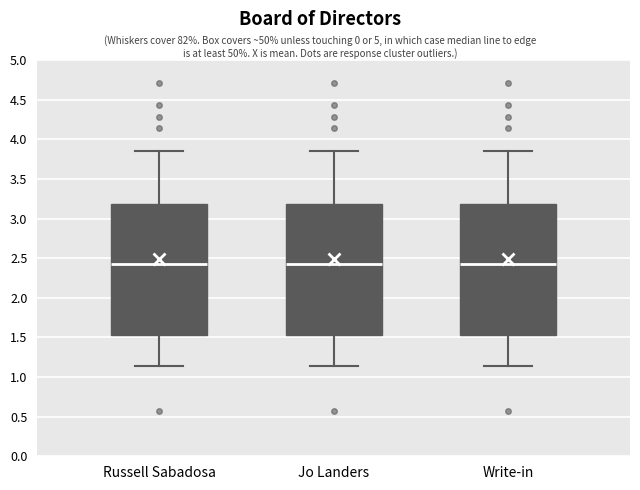

Reading left to right, transcribe this box plot: for each box, give where its median line is, the range the box spans, and where its two whiskers end, as read against the y-axis. The values are not printed on the chart, so give them approximately, as read against the axis.

Russell Sabadosa: median 2.45, box 1.55 to 3.20, whiskers 1.15 to 3.85
Jo Landers: median 2.45, box 1.55 to 3.20, whiskers 1.15 to 3.85
Write-in: median 2.45, box 1.55 to 3.20, whiskers 1.15 to 3.85